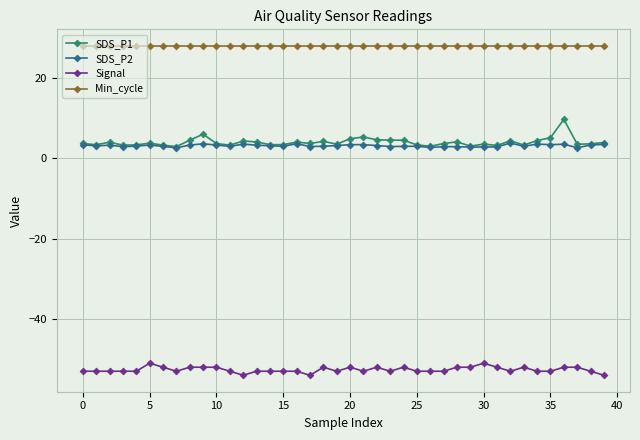

Rank the series by their maximum value, from highest to lowest.

Min_cycle, SDS_P1, SDS_P2, Signal